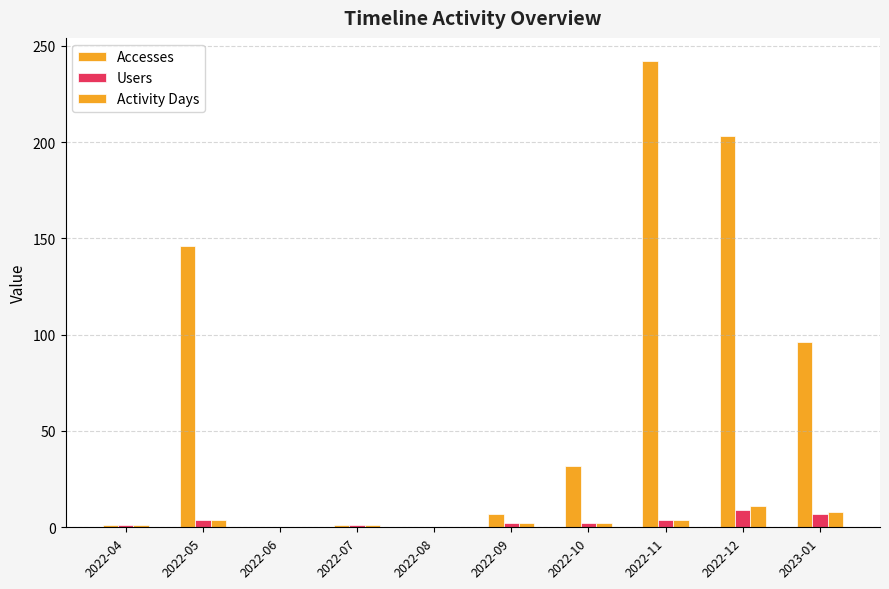

What is the difference between the second highest and minimum values in the Accesses series?

203